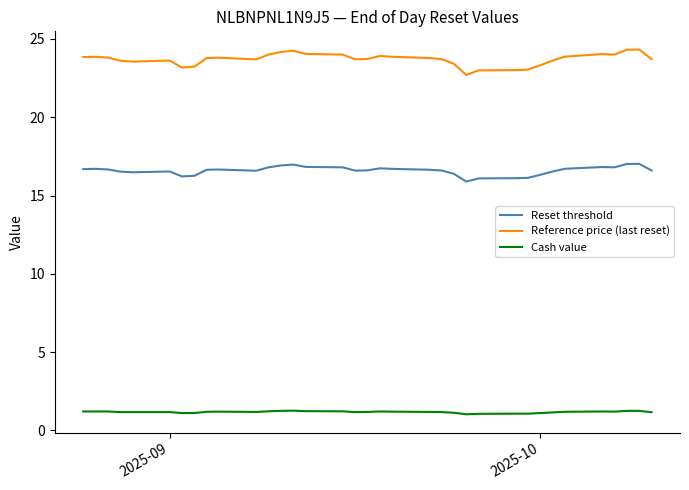

True or false: Cash value and Reset threshold cross at least once.

False